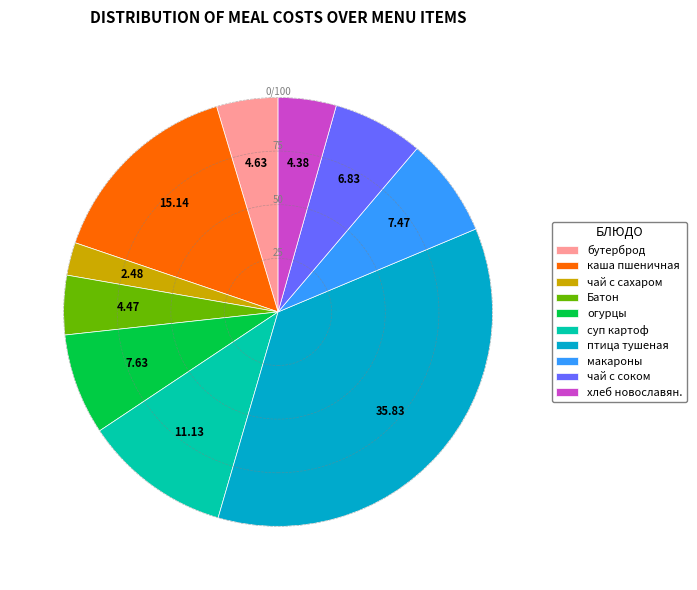

Do суп картоф and чай с соком together represent more than half of the pie?

No